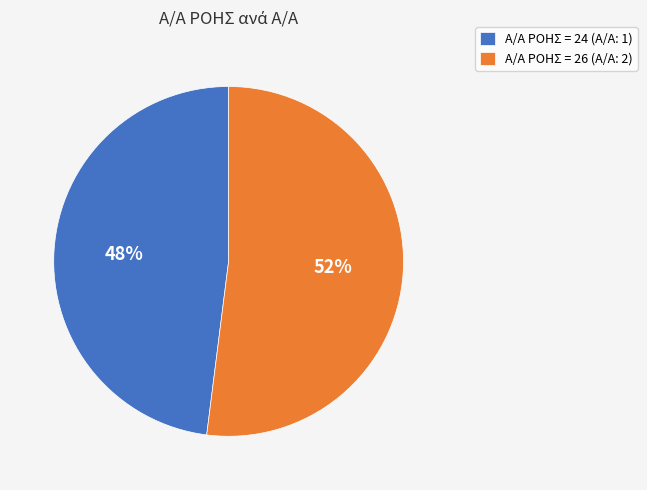

Is there any slice that represents more than half of the pie?

Yes